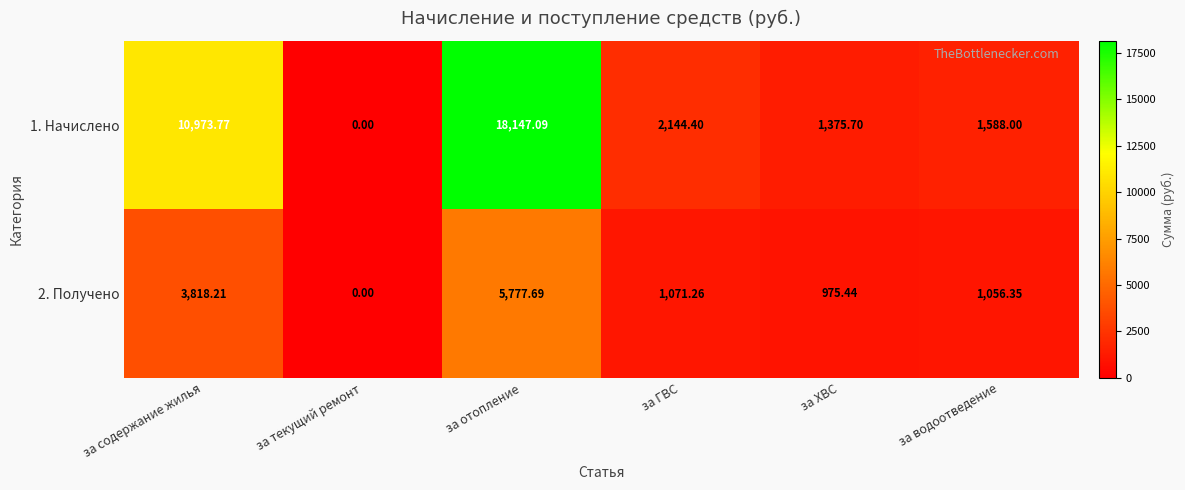

Is the value of 2. Получено at за ХВС greater than the value of 1. Начислено at за ХВС?

No